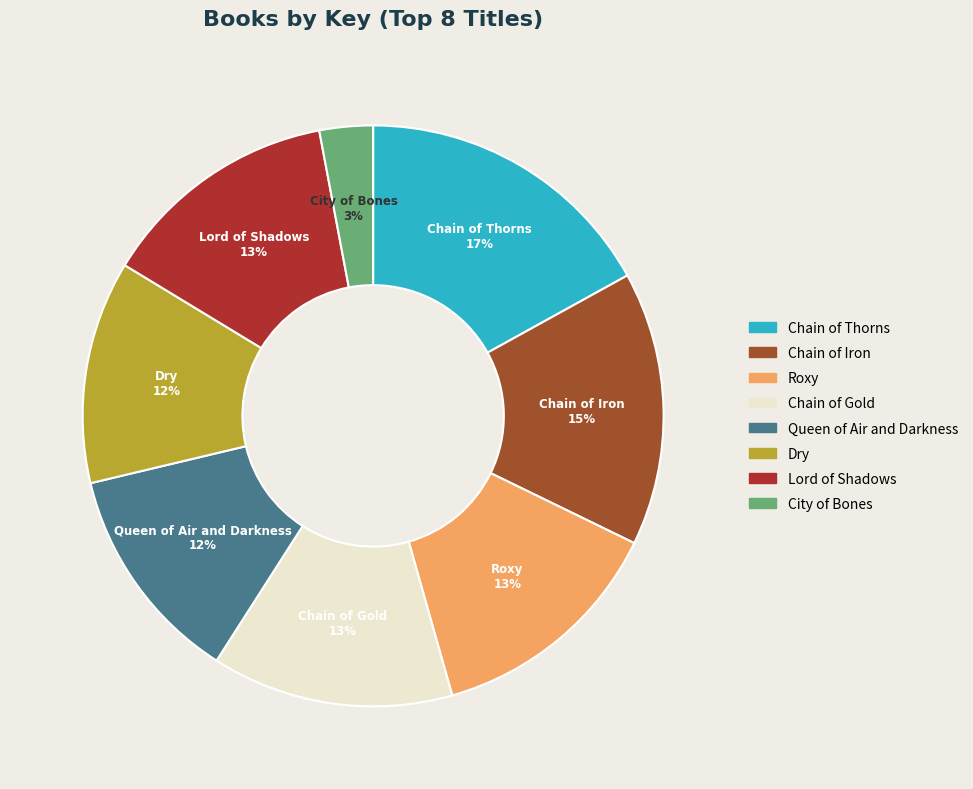

What is the largest slice in the pie chart?

Chain of Thorns